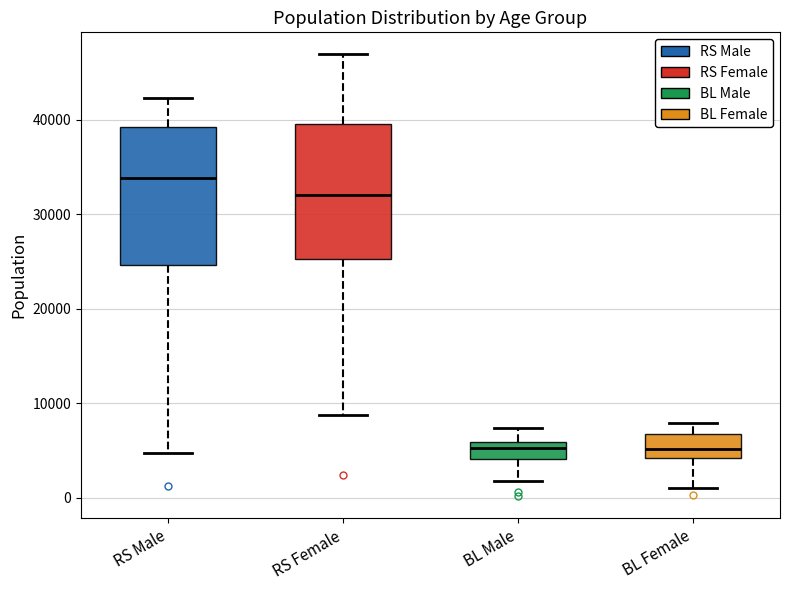

Reading left to right, transcribe this box plot: for each box, give where its median line is, the range the box spans, and where its two whiskers end, as read against the y-axis. The values are not printed on the chart, so give them approximately, as read against the axis.

RS Male: median 34000, box 25000 to 39000, whiskers 5000 to 42000
RS Female: median 32000, box 25000 to 40000, whiskers 9000 to 47000
BL Male: median 5000, box 4000 to 6000, whiskers 2000 to 7000
BL Female: median 5000, box 4000 to 7000, whiskers 1000 to 8000